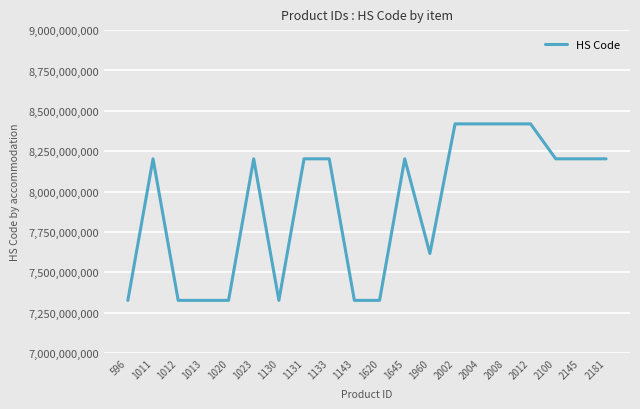

What is the minimum value shown in the chart?

7326909808